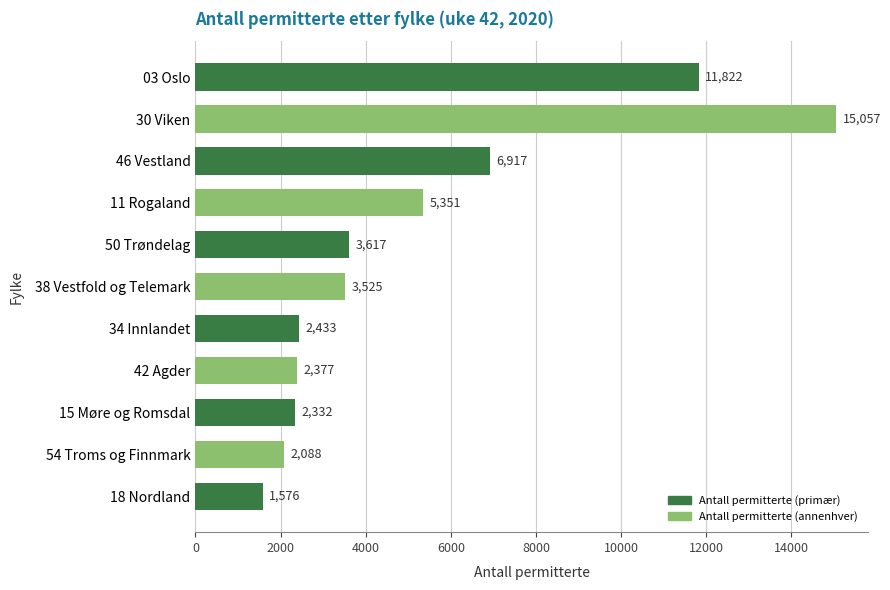

Reading bottom to top, list all the values displayed in this chart.

1576	2088	2332	2377	2433	3525	3617	5351	6917	15057	11822